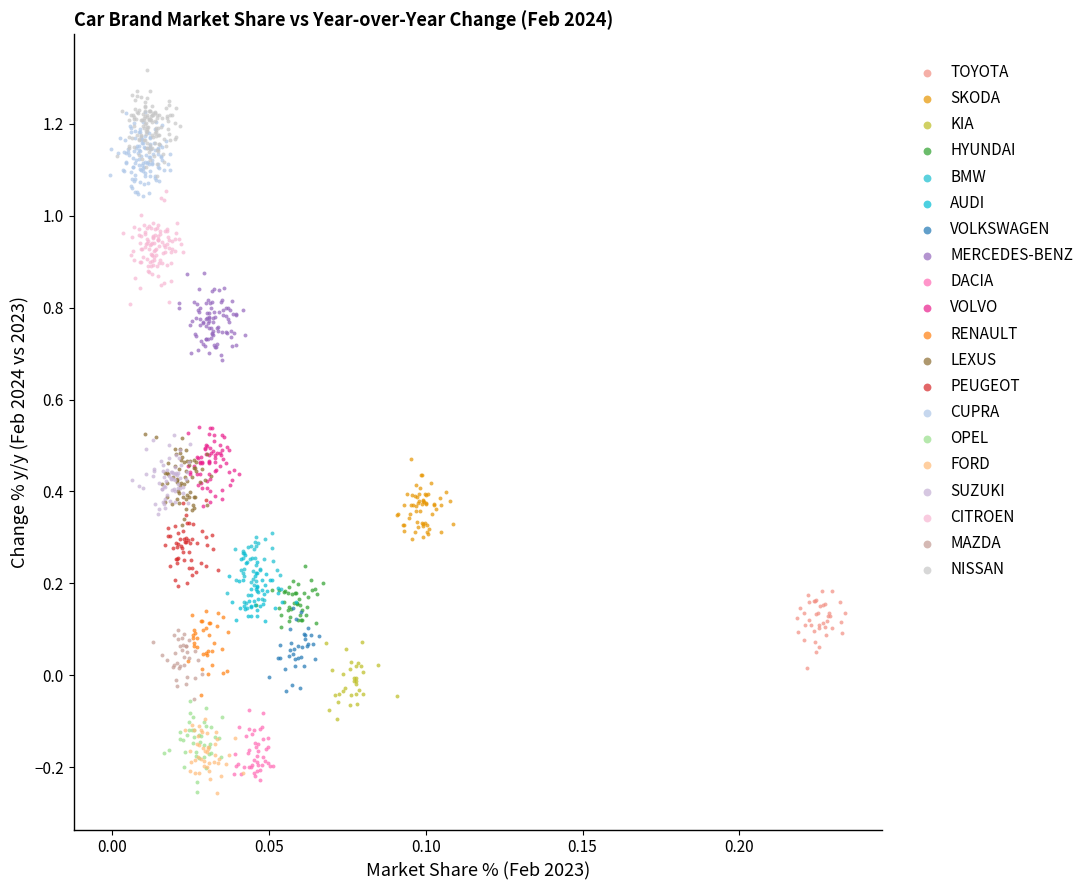

Which series contains the highest Y value?

NISSAN